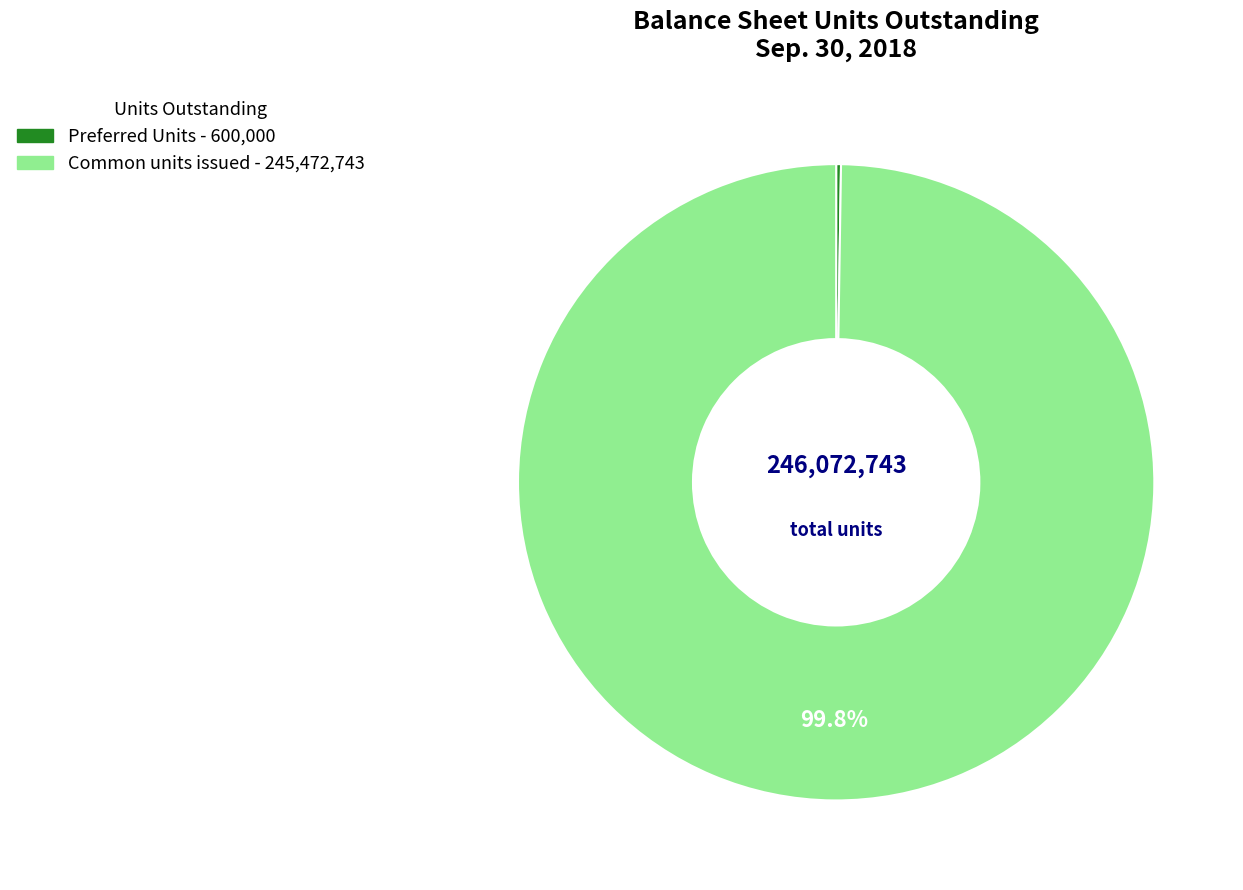

Which slice represents more than half of the pie?

Common units issued